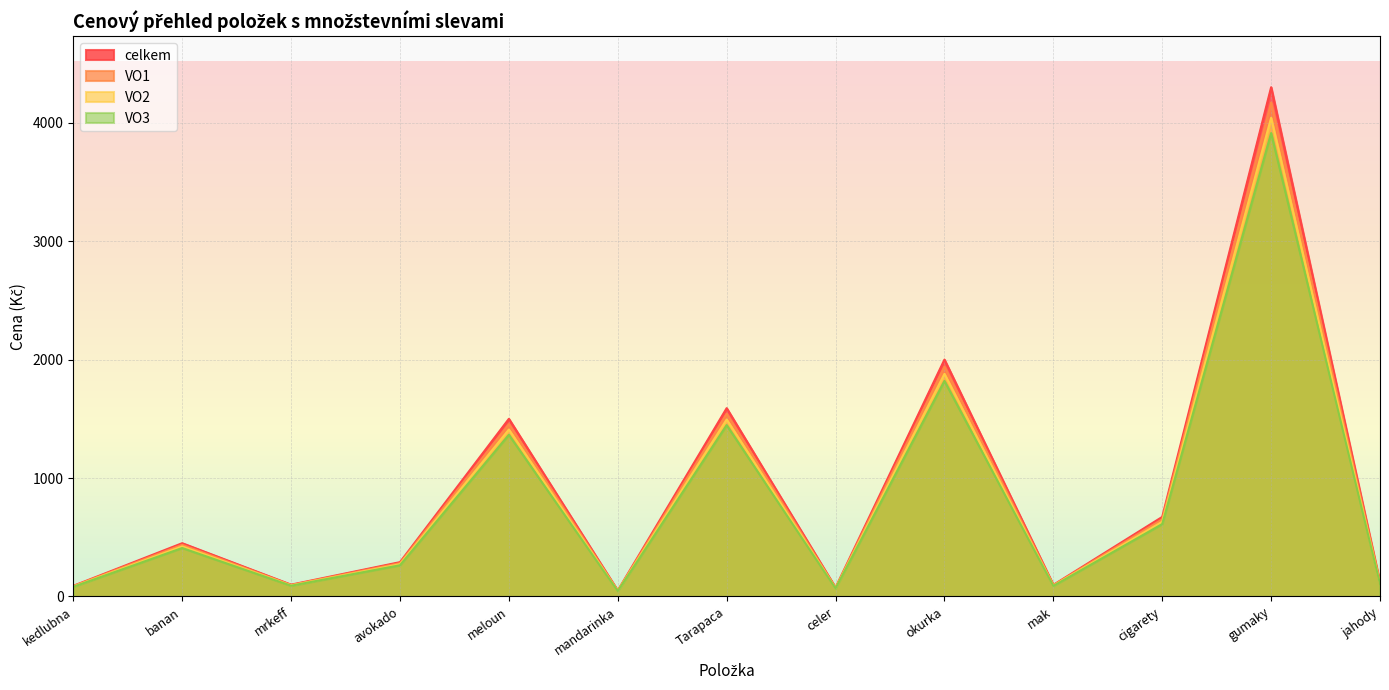

How many distinct data groups are displayed?

4